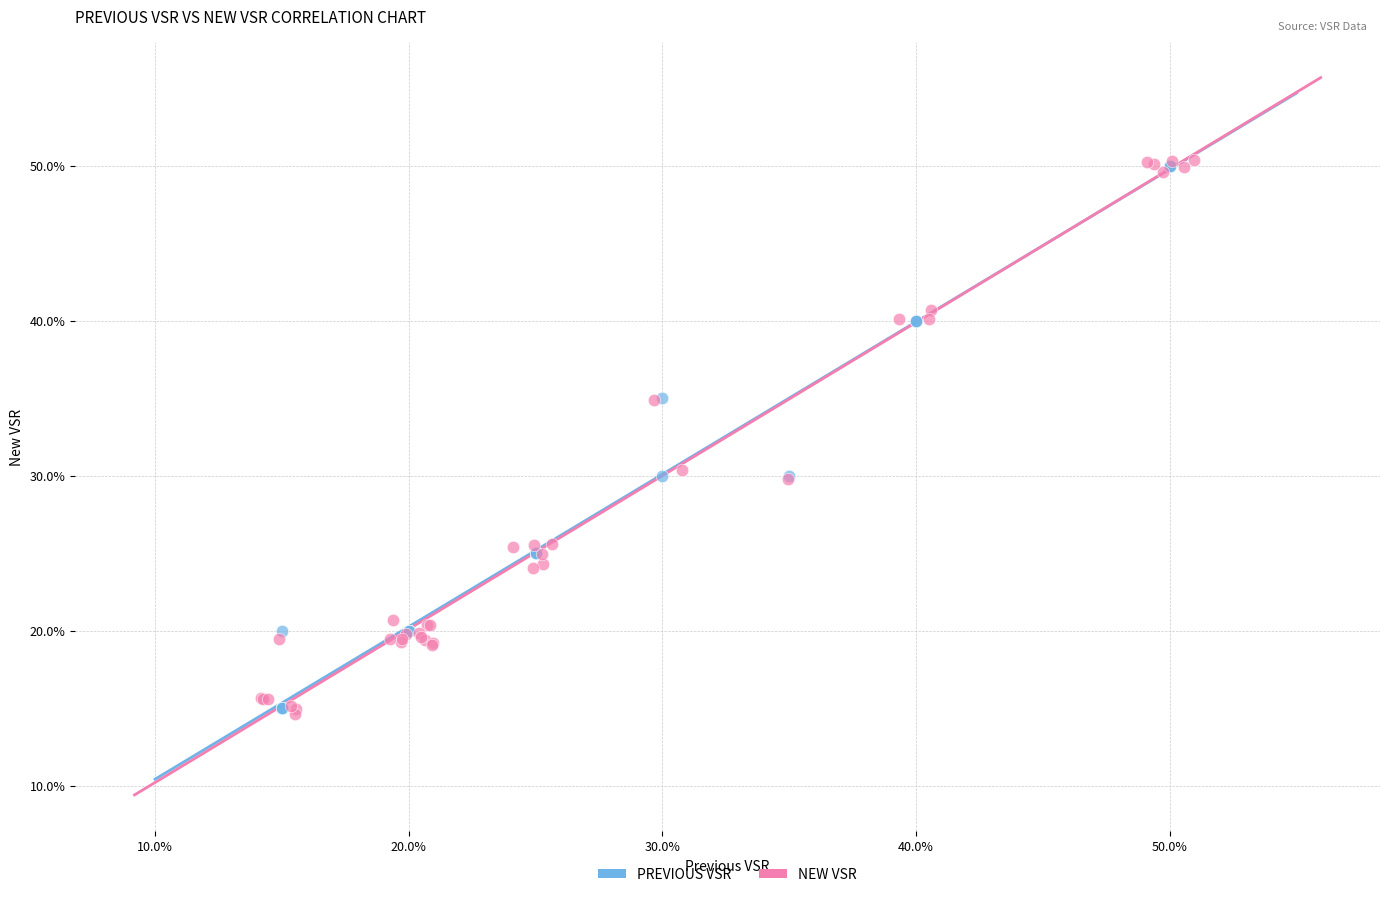

What are all the series names shown in the legend?

PREVIOUS VSR, NEW VSR